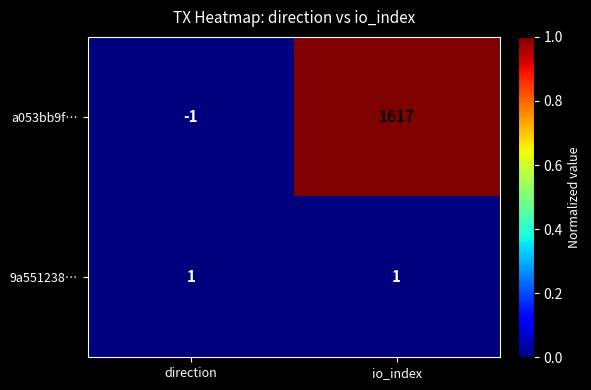

How many data points in a053bb9f… are less than 1617?

1